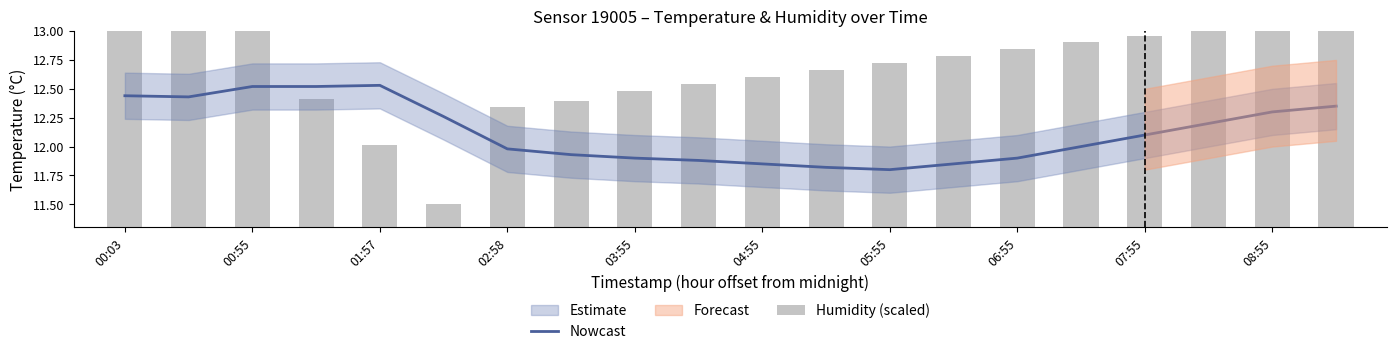

Reading left to right, extract all data points from this chart.

Nowcast: 12.4	12.4	12.5	12.5	12.5	12.3	12.0	11.9	11.9	11.9	11.8	11.8	11.8	11.8	11.9	12.0	12.1	12.2	12.3	12.3
Humidity (scaled): 13.5	13.1	13.4	12.4	12.0	11.5	12.3	12.4	12.5	12.5	12.6	12.7	12.7	12.8	12.8	12.9	13.0	13.0	13.1	13.1